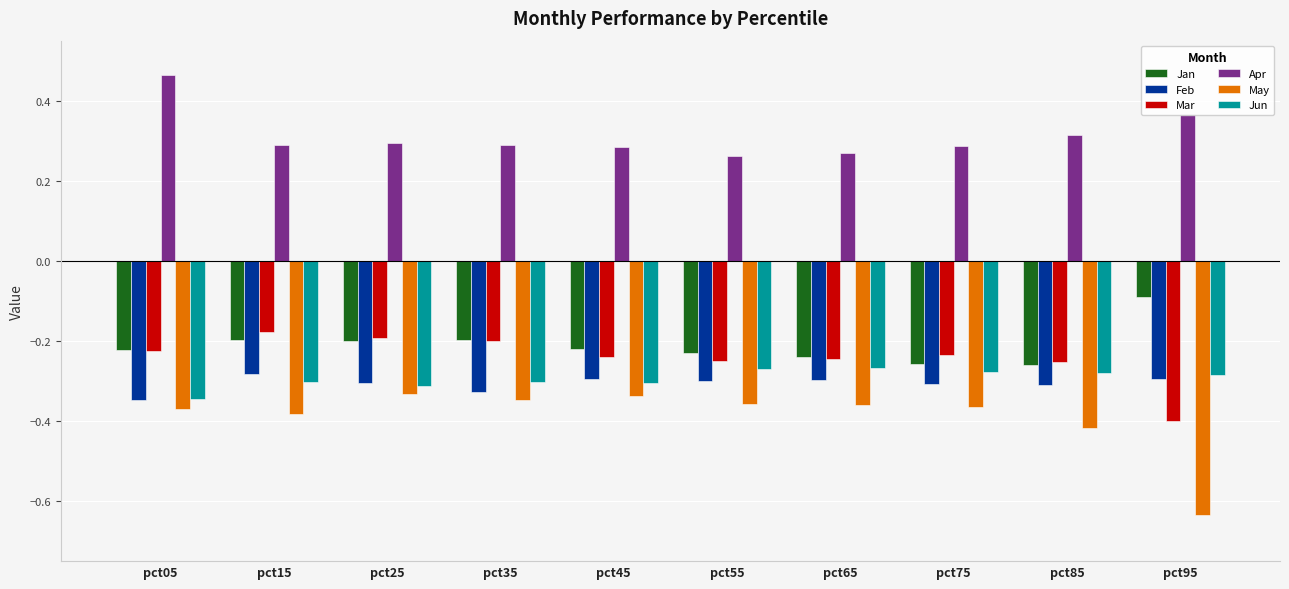

Is it true that Apr equals 0.1 at pct05?

False